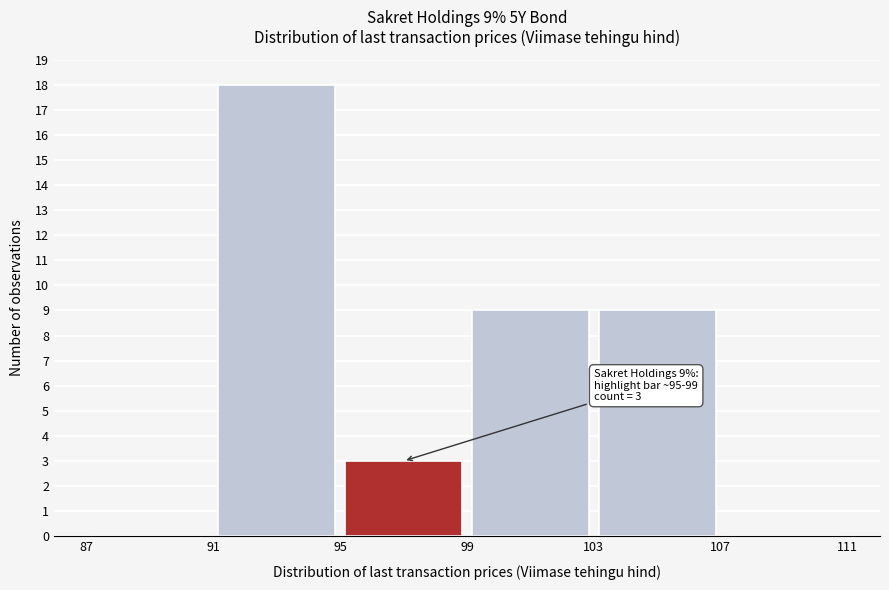

Which range on the x-axis has the tallest bar?

91 to 95